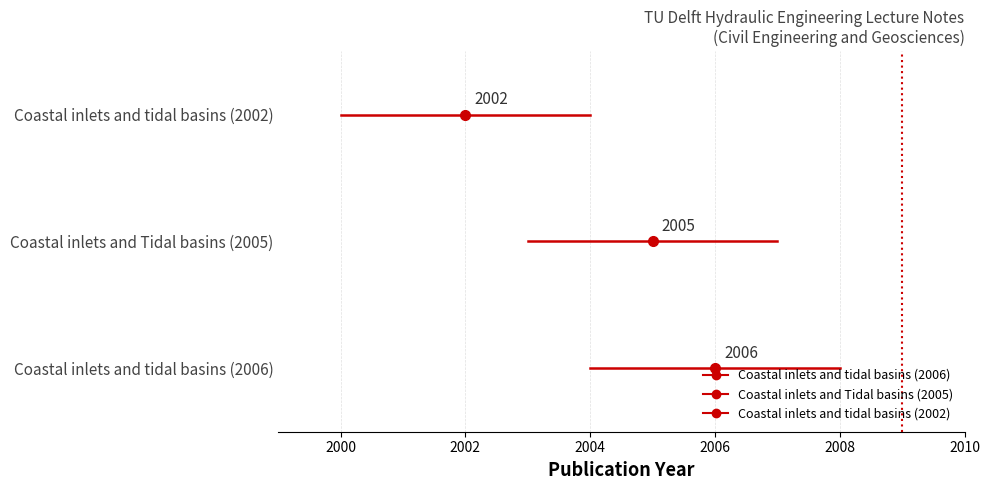

Count the values in the range 2002 to 2006.

3